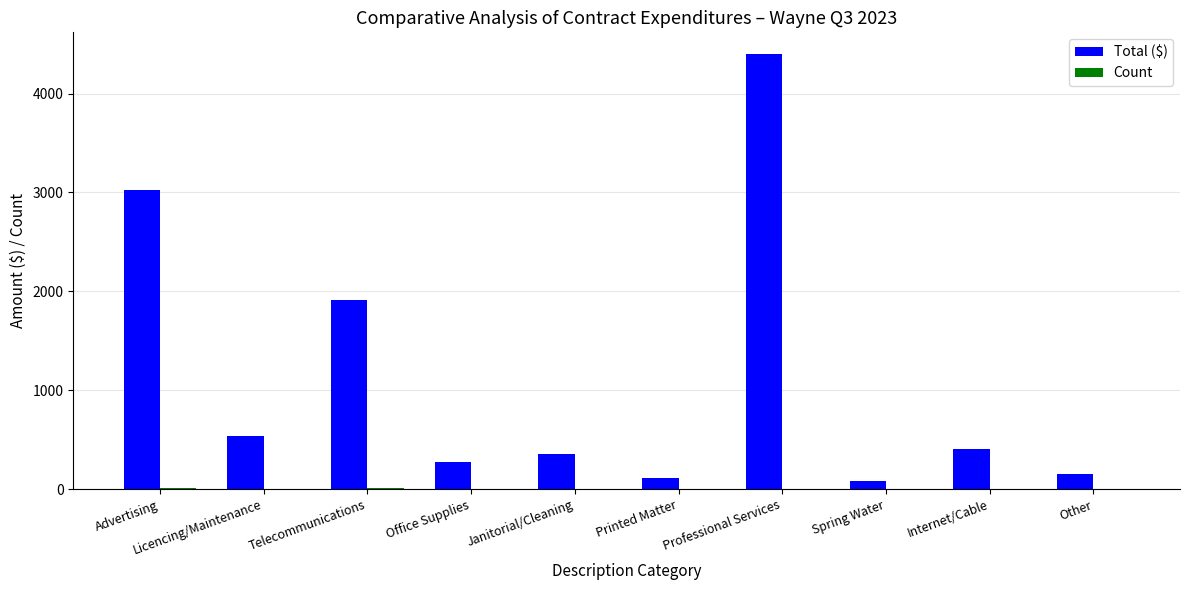

Which series changed the most between Telecommunications and Professional Services?

Total ($)